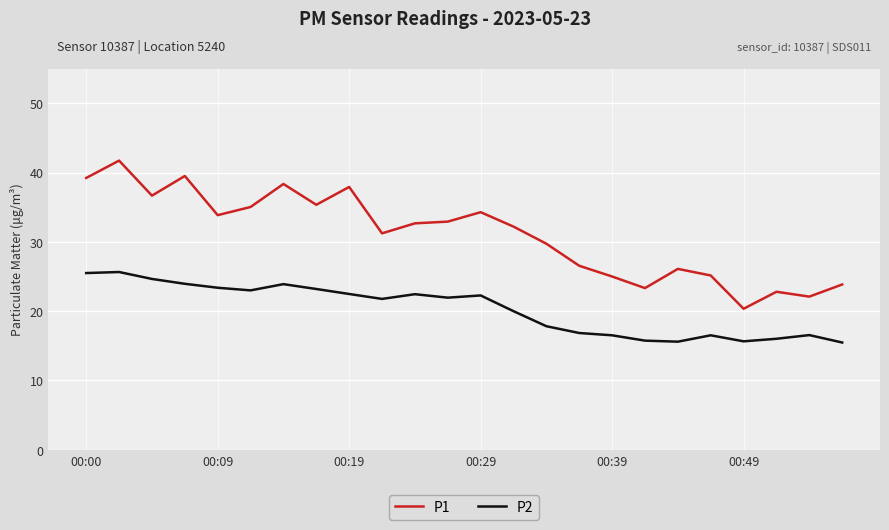

True or false: P1 and P2 intersect in this chart.

False